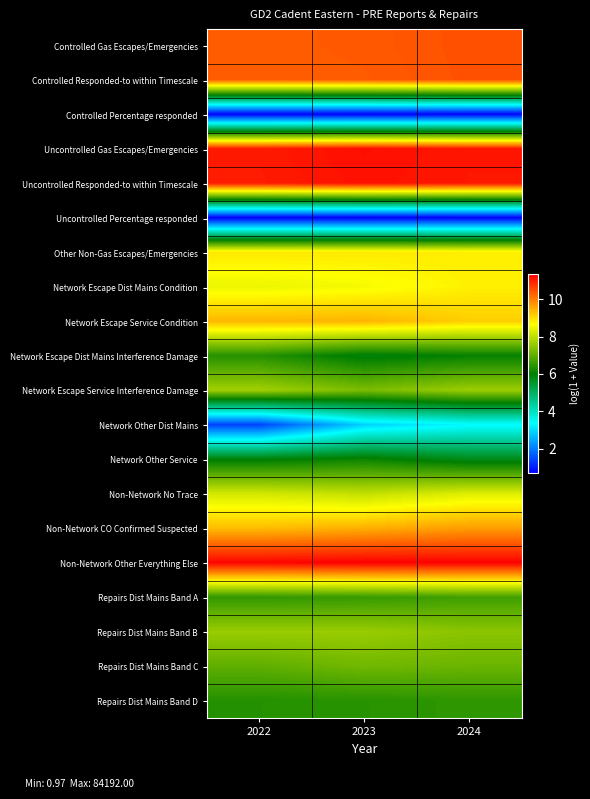

What is the difference between the highest and lowest values at 2022?

10.6